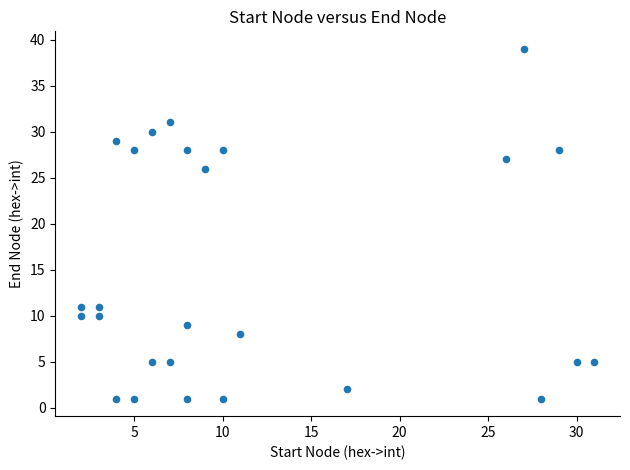

What is the range of X values (max minus min)?

29